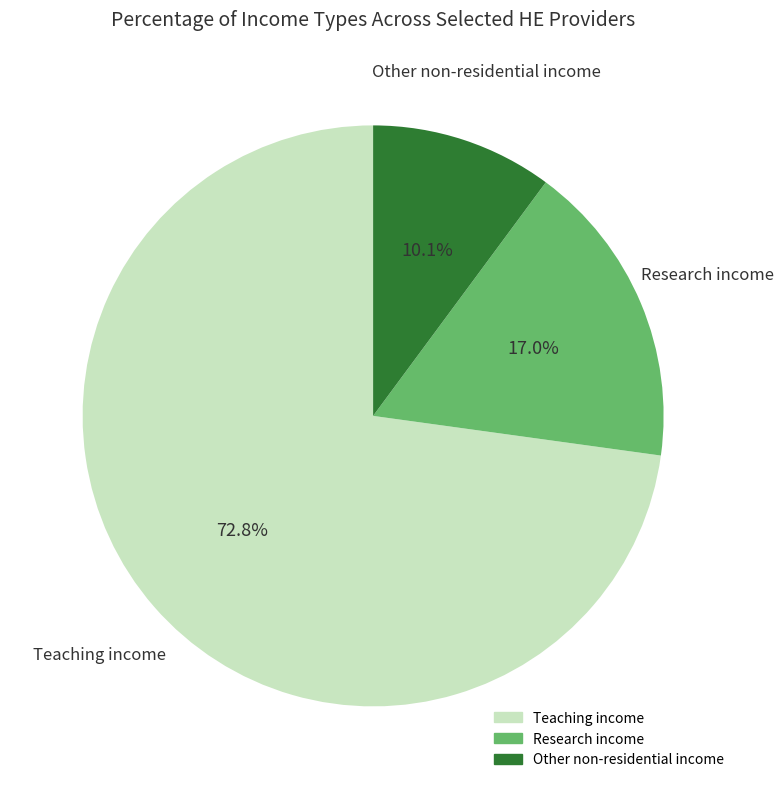

Between Other non-residential income and Teaching income, which is larger?

Teaching income